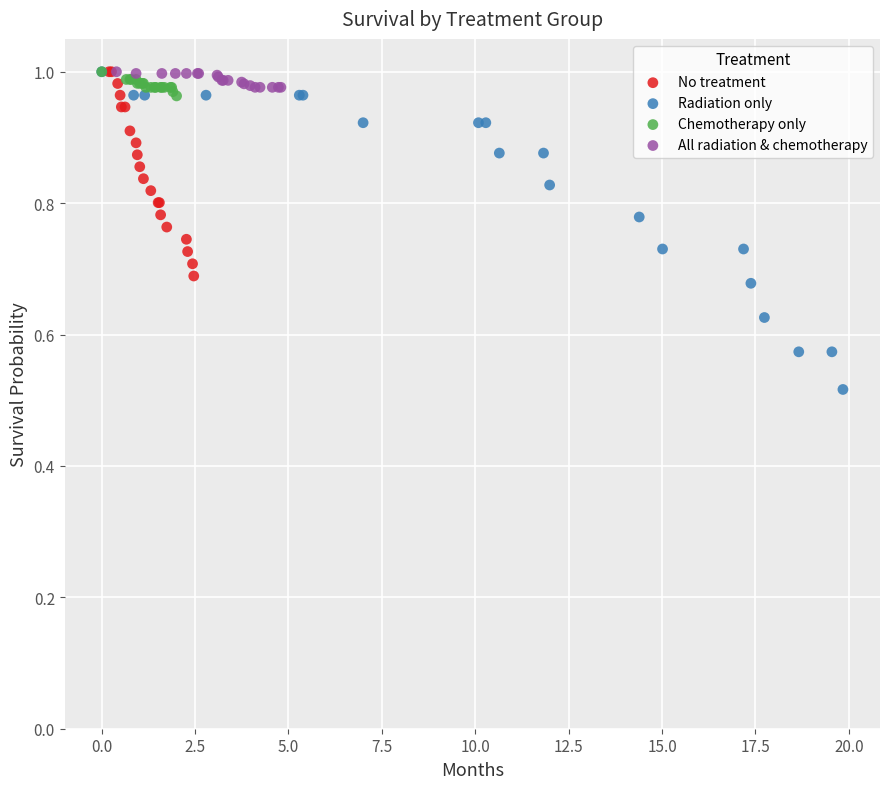

Which series contains the lowest Y value?

Radiation only